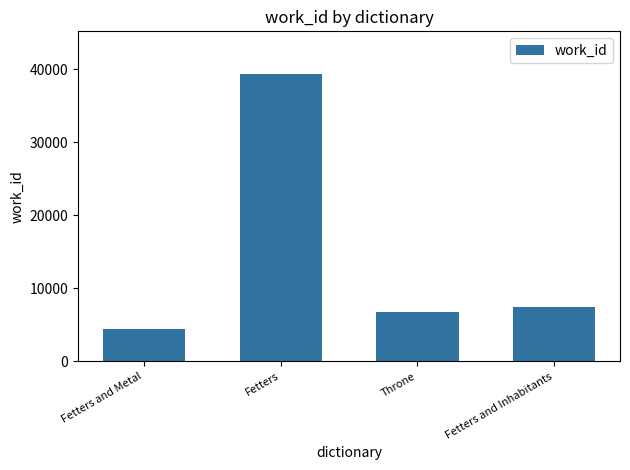

Reading left to right, transcribe all the data shown in this chart.

4459	39329	6716	7510